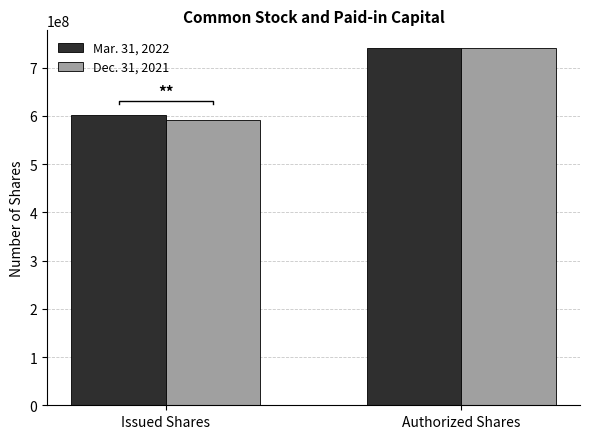

True or false: Dec. 31, 2021 has a value of 591261991 at Issued Shares.

True